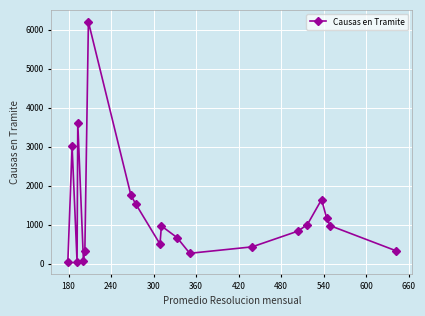

What is the difference between the second highest and second lowest values?

3564